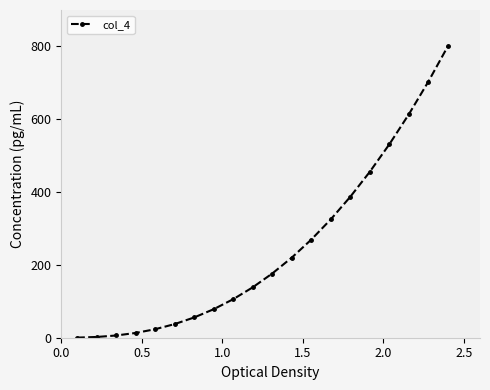

Count the number of data series in this chart.

1